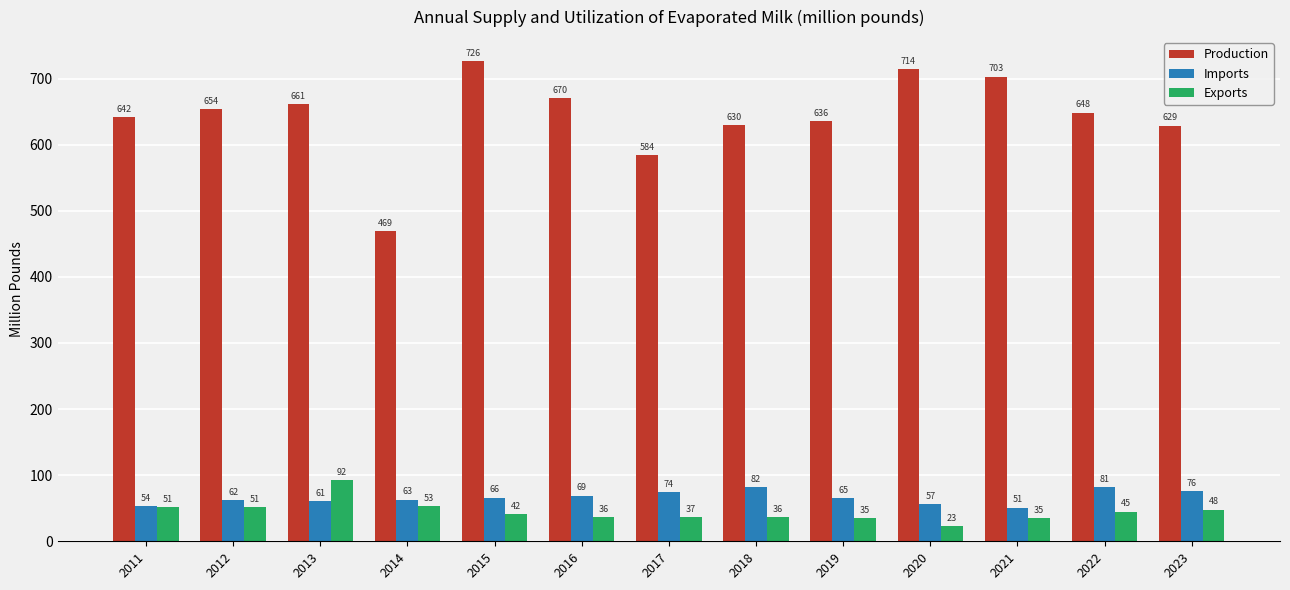

How many values in the Imports series exceed 64?

7